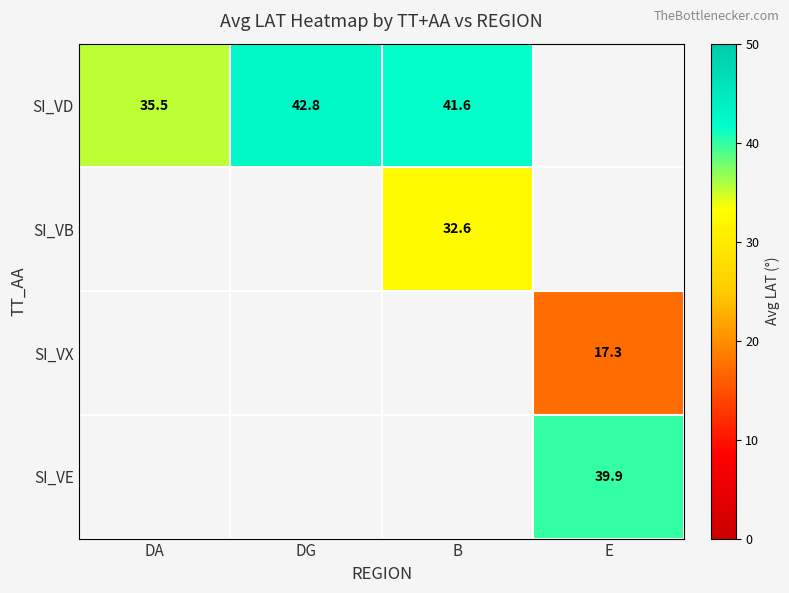

What is the difference between the highest and lowest values at B?

9.0